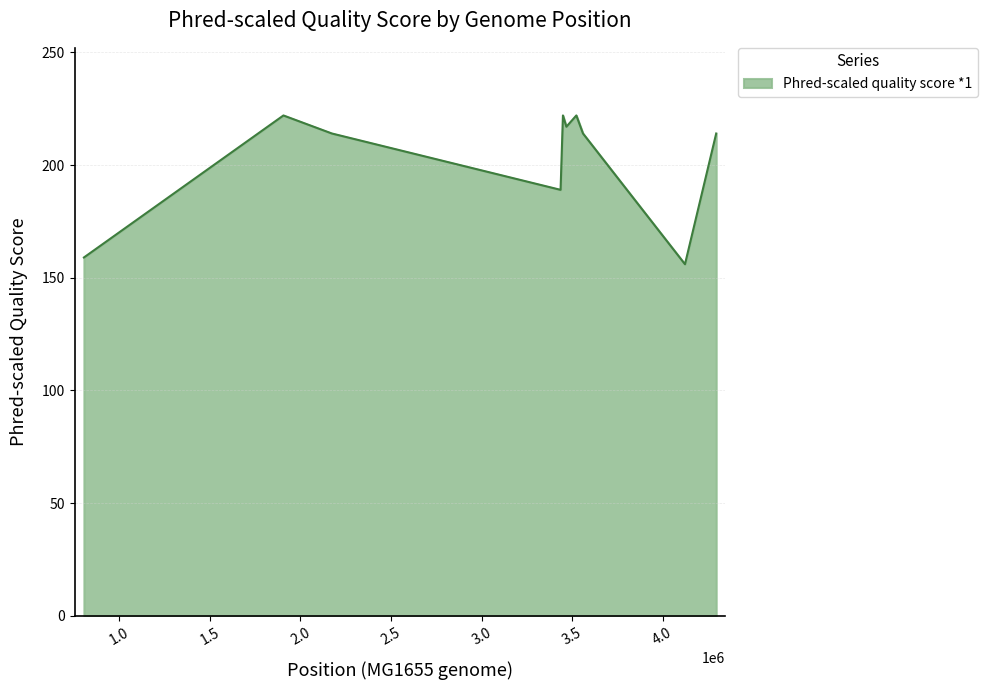

What is the difference between the maximum and minimum values?

66